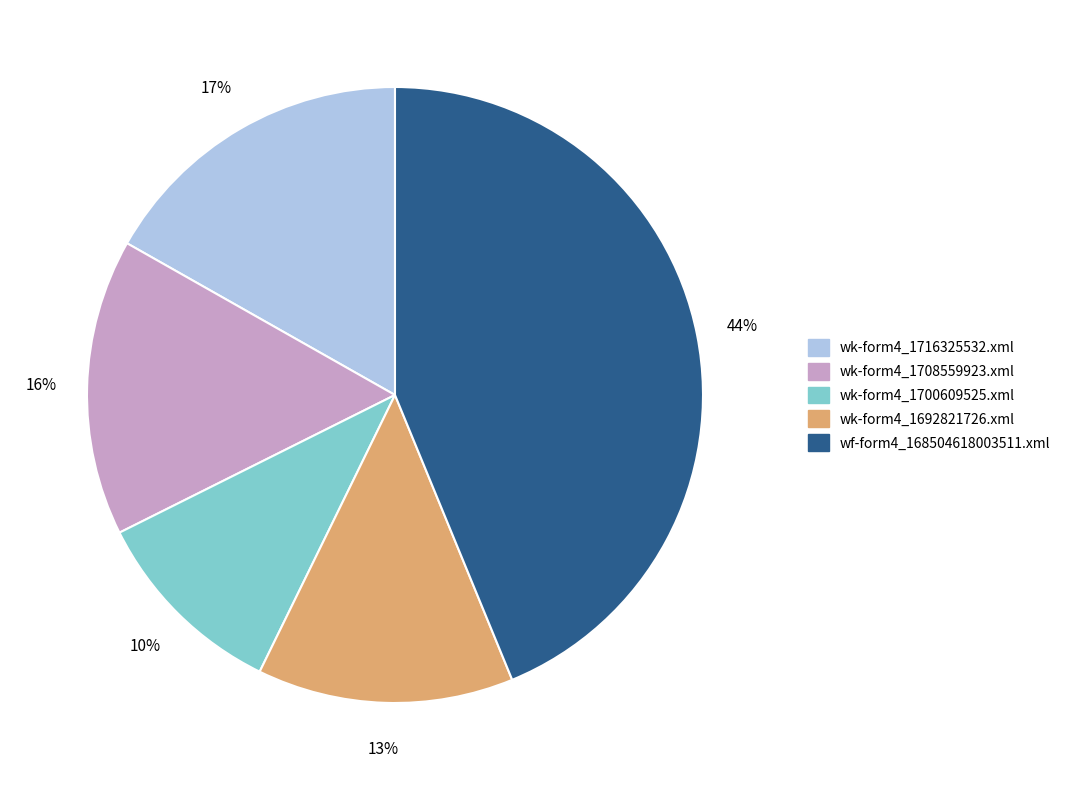

Do wk-form4_1708559923.xml and wk-form4_1700609525.xml together represent more than half of the pie?

No